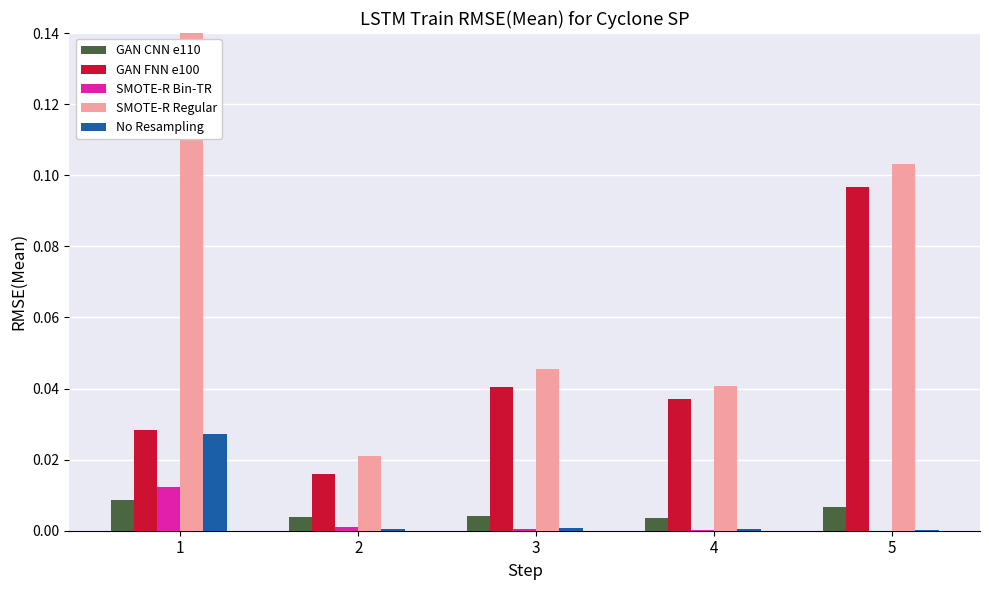

List the labels in order of GAN CNN e110 value, smallest first.

4, 2, 3, 5, 1